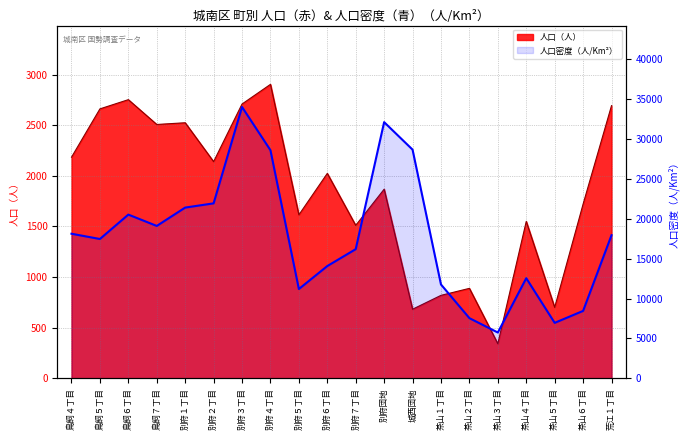

What is the approximate value at 茶山５丁目?

6958